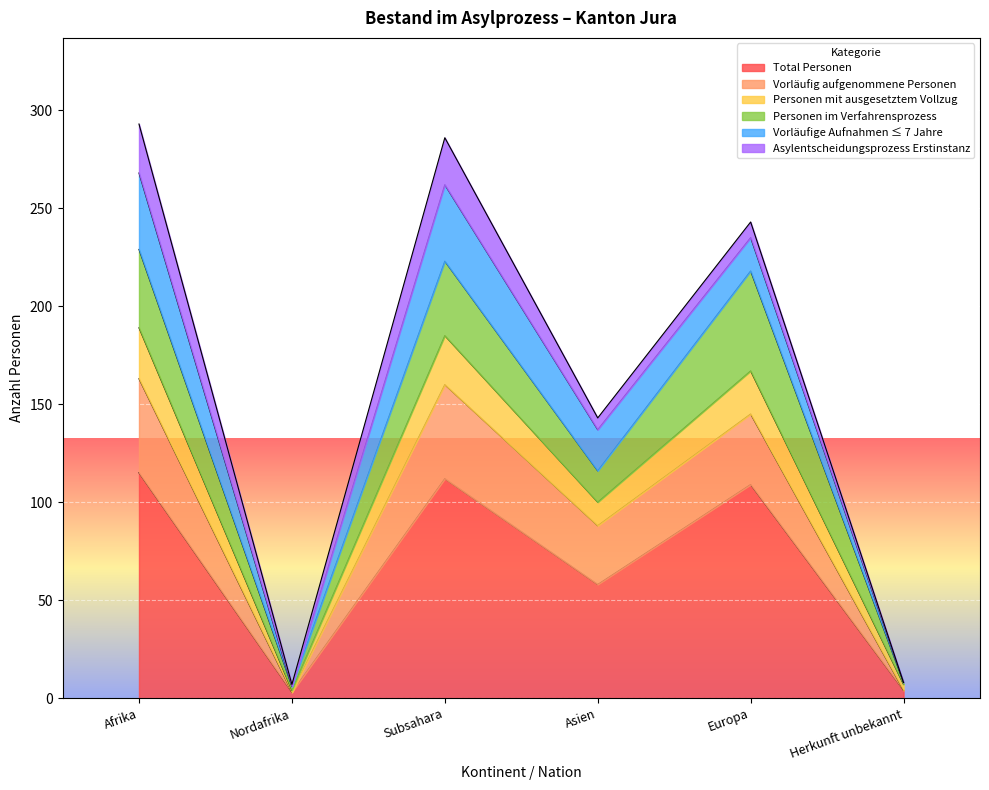

True or false: Total Personen has a value of 115 at Afrika.

True